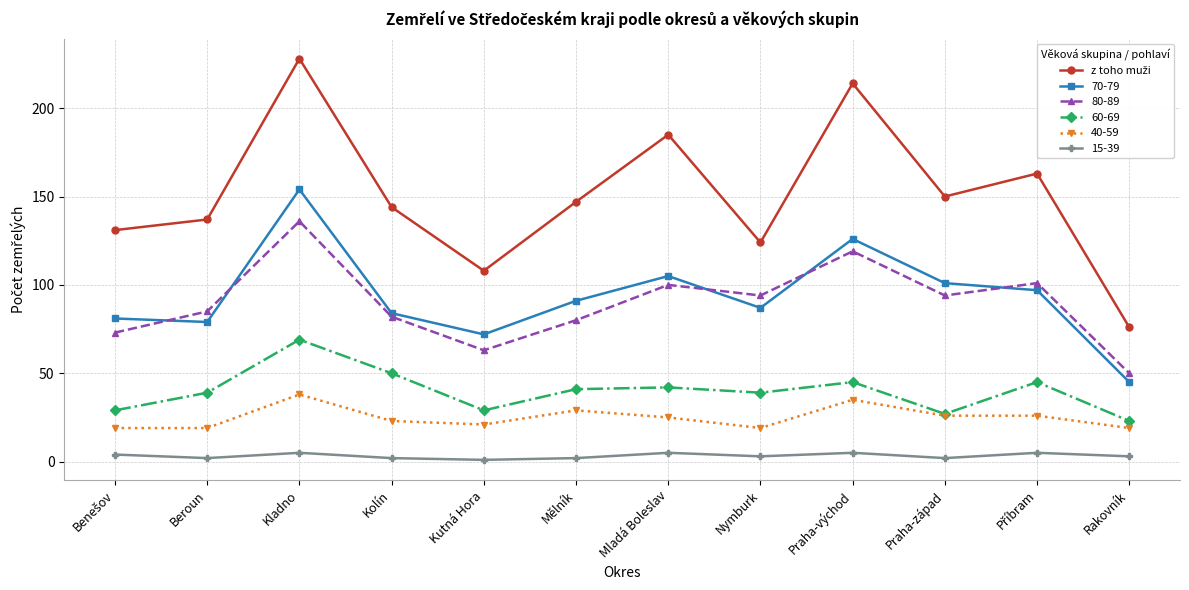

How many lines are shown in the chart?

6